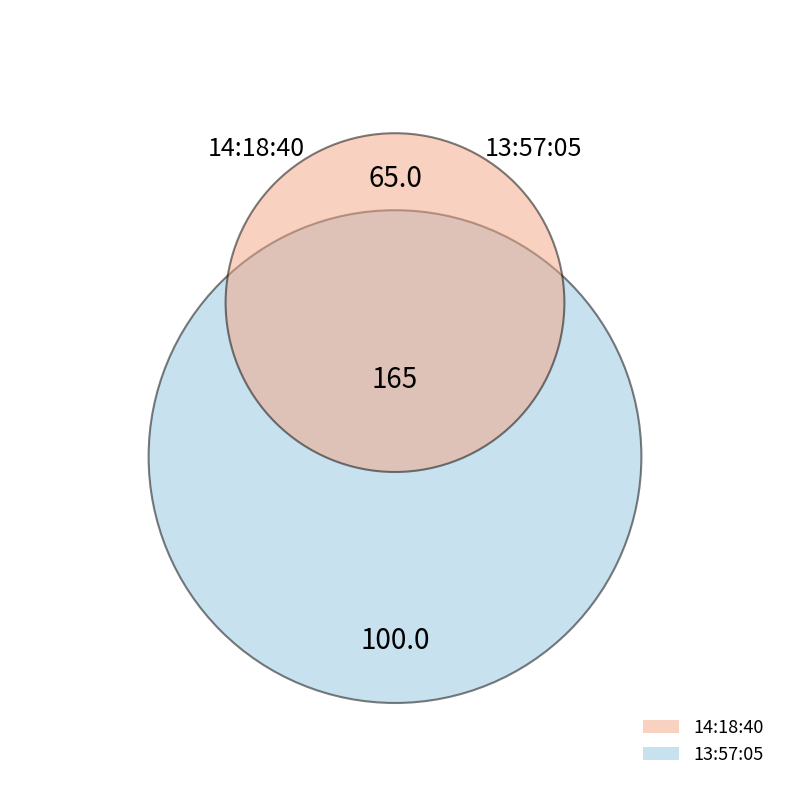

What is the change in value from 14:18:40 to 13:57:05?

+35